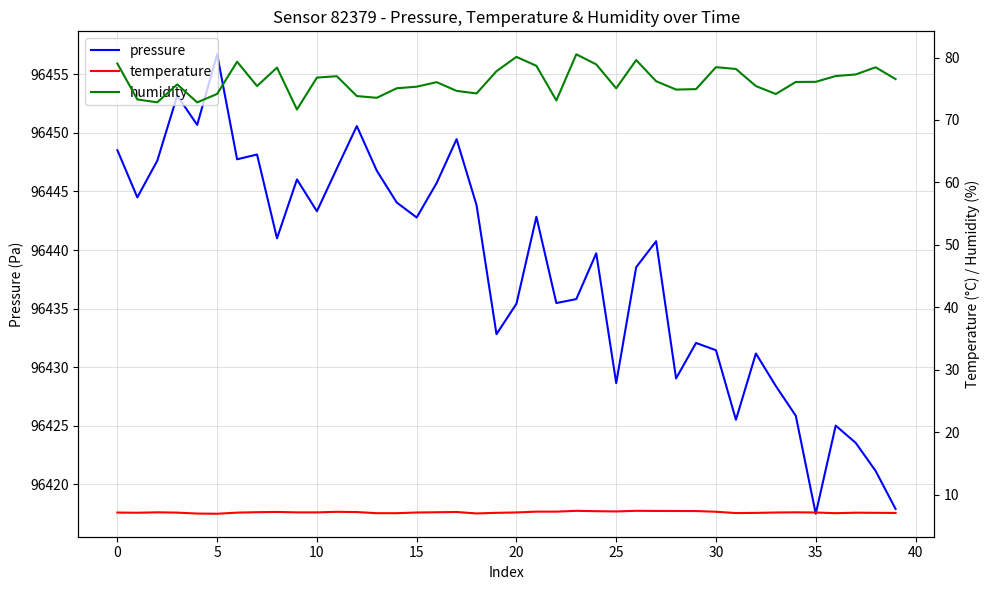

True or false: pressure and temperature intersect in this chart.

False